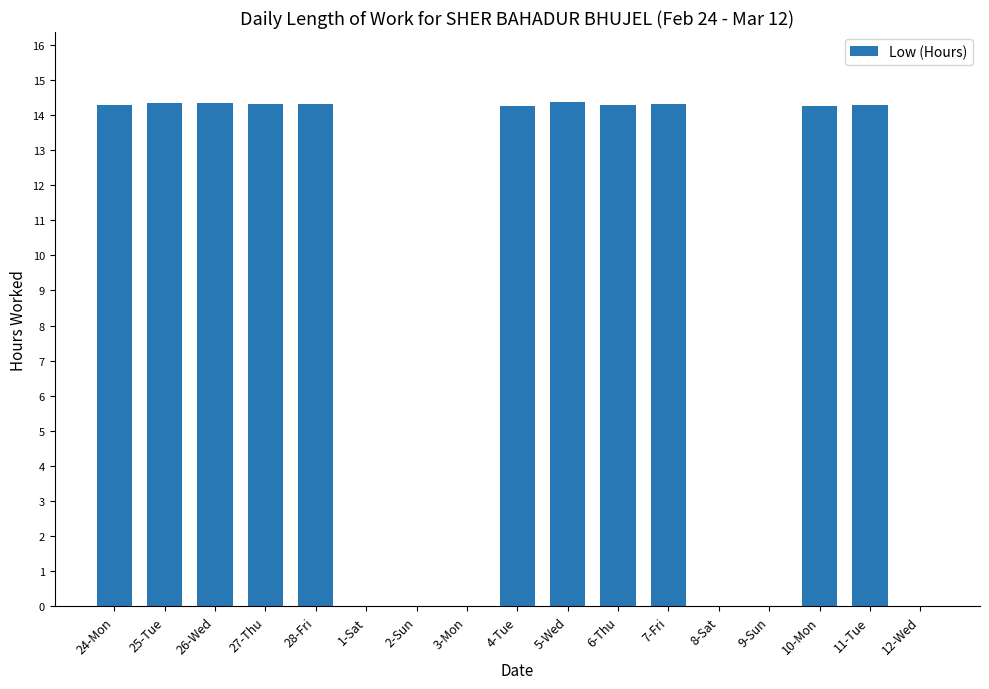

Is it true that the value at 27-Thu is 14.3?

True